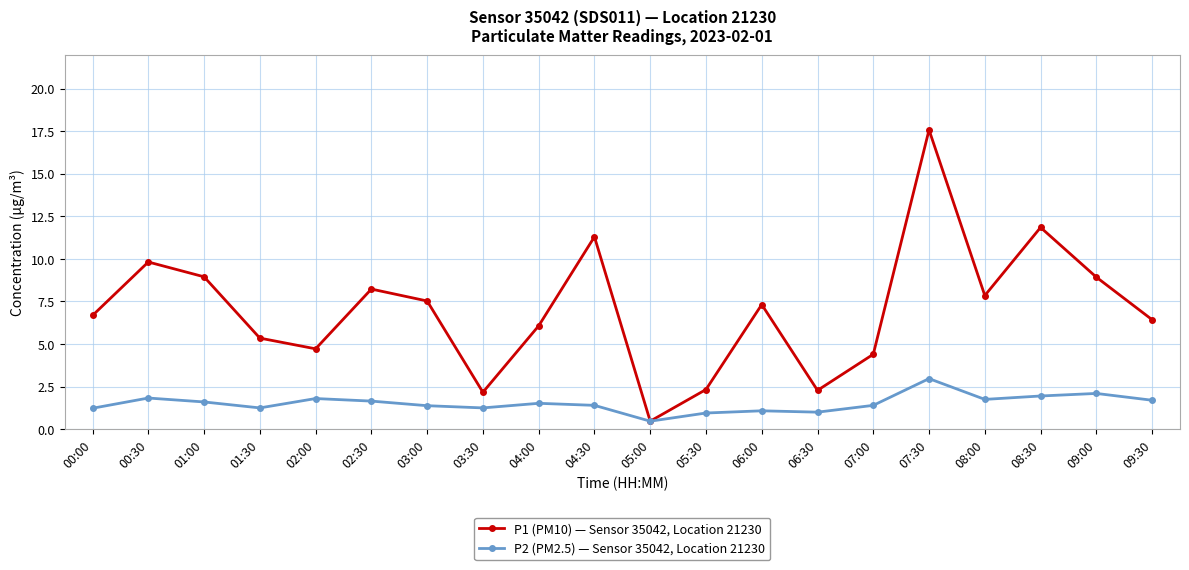

Is this an area chart (filled region under the line)?

No